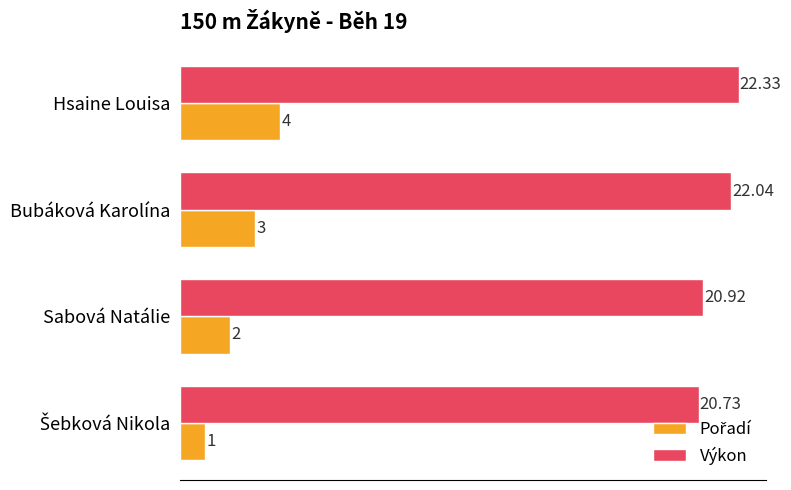

What is the sum of all Výkon values?

86.0